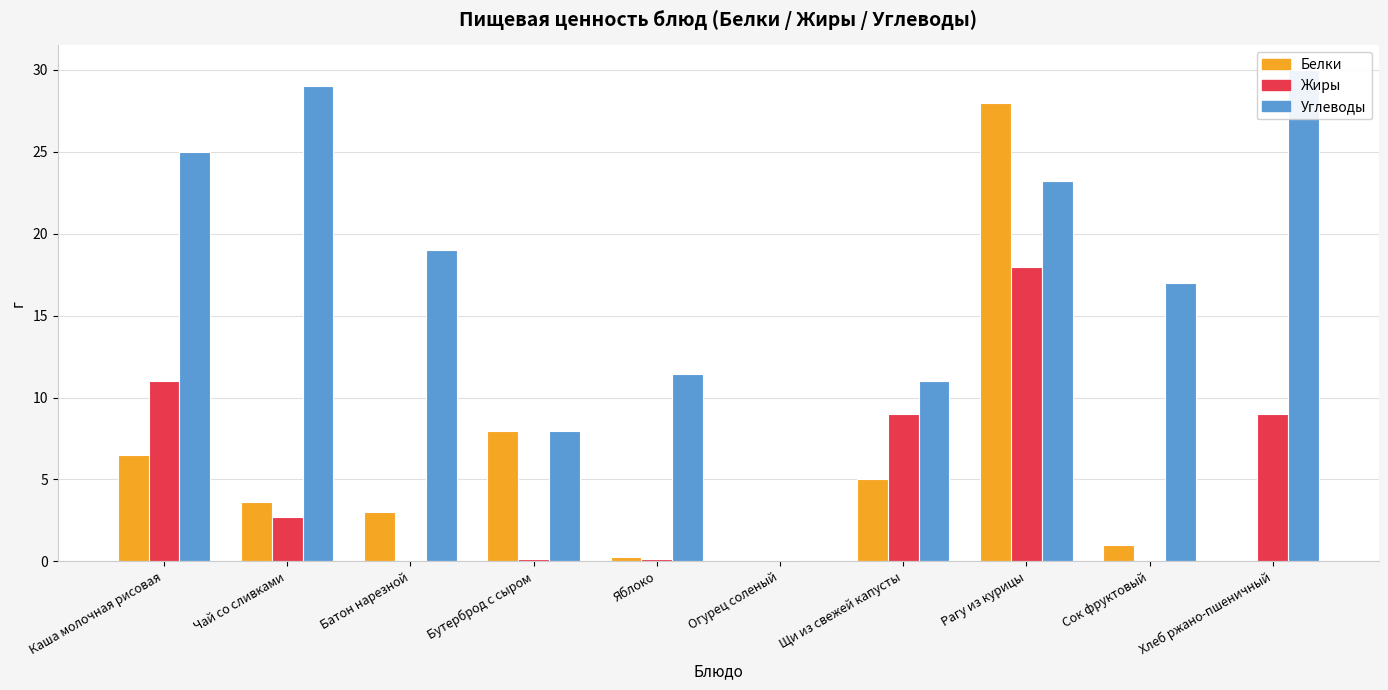

What value does the Белки series have at Батон нарезной?

3.0